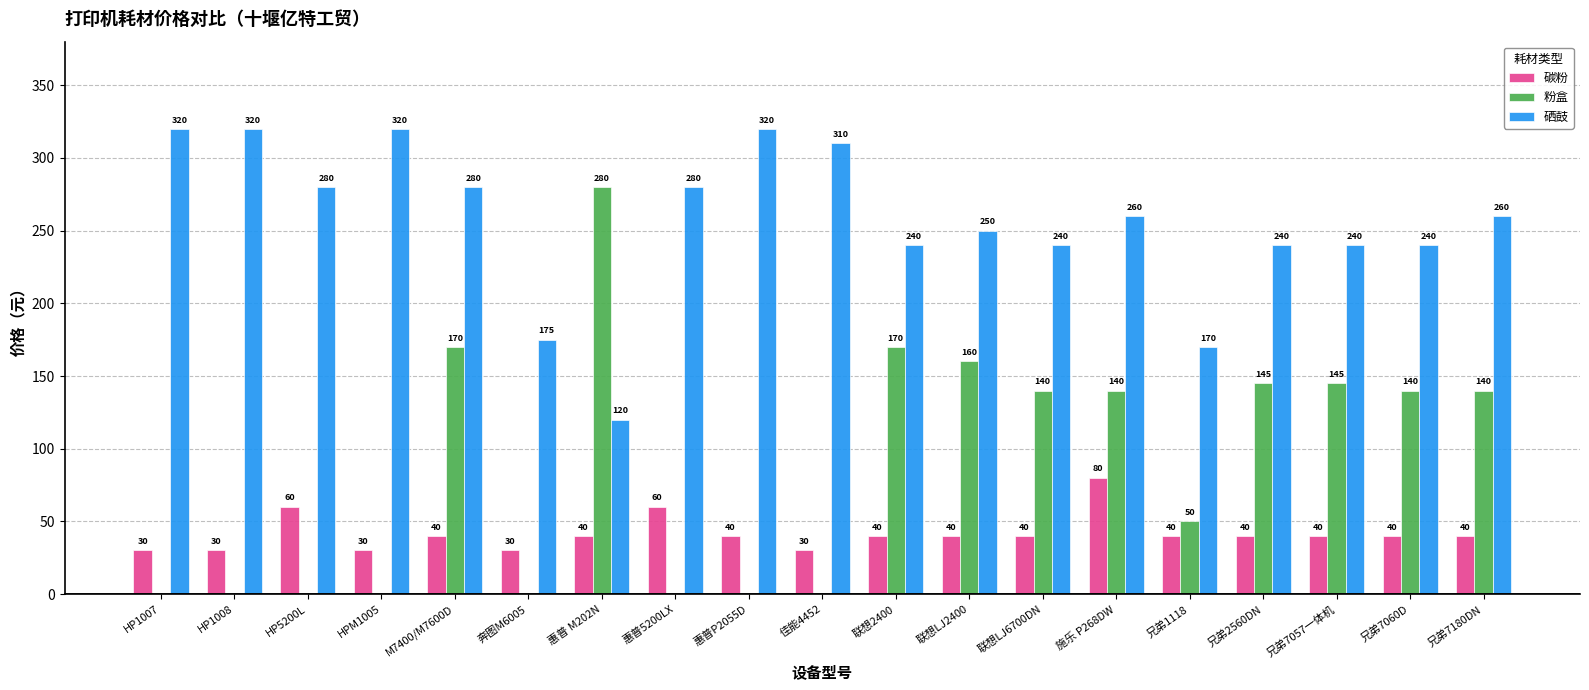

Which series has the largest total across all categories?

硒鼓